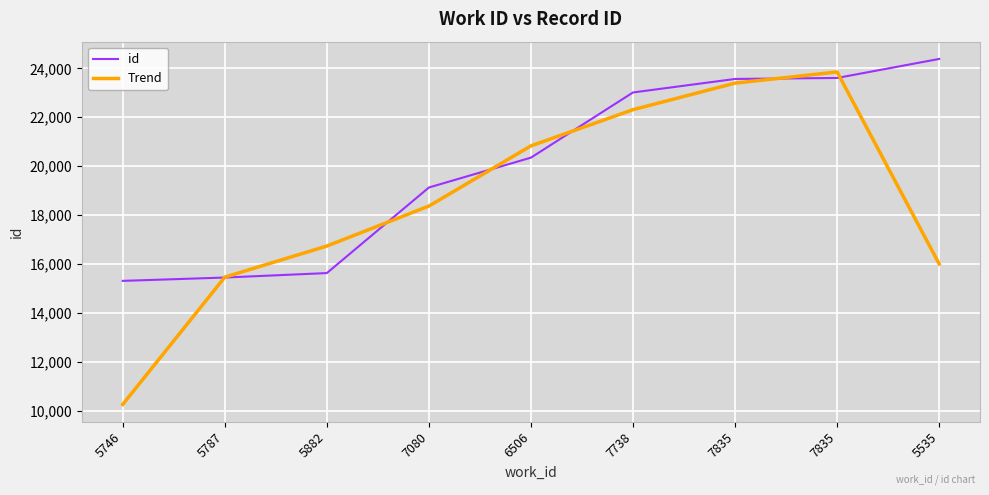

Read the id value at 7738.

23014.0